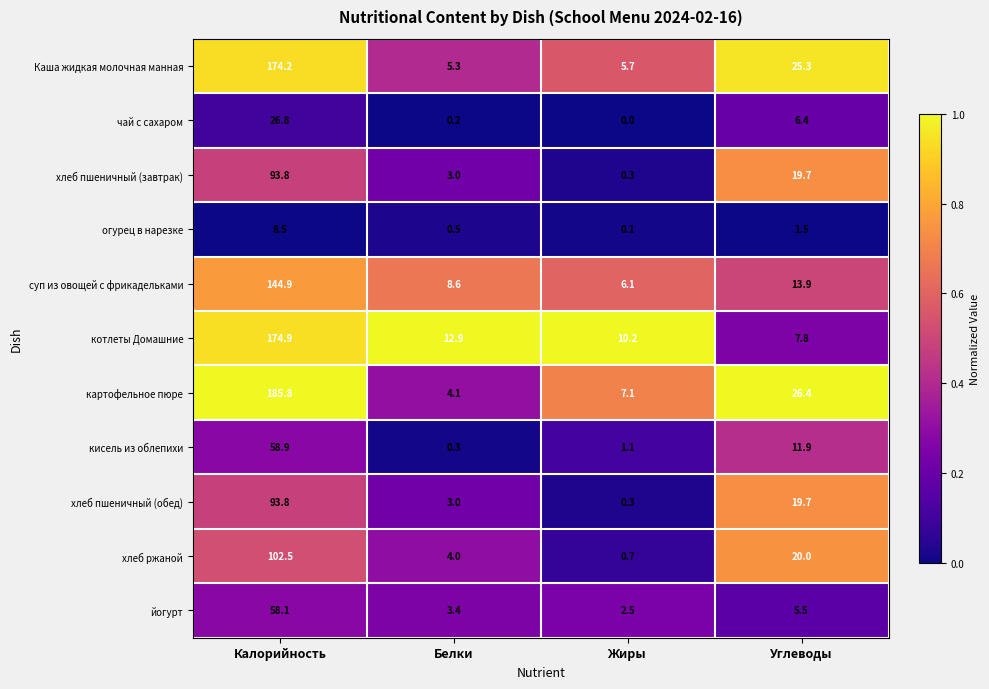

What is the sum of the Каша жидкая молочная манная values at Углеводы and Жиры?

31.0